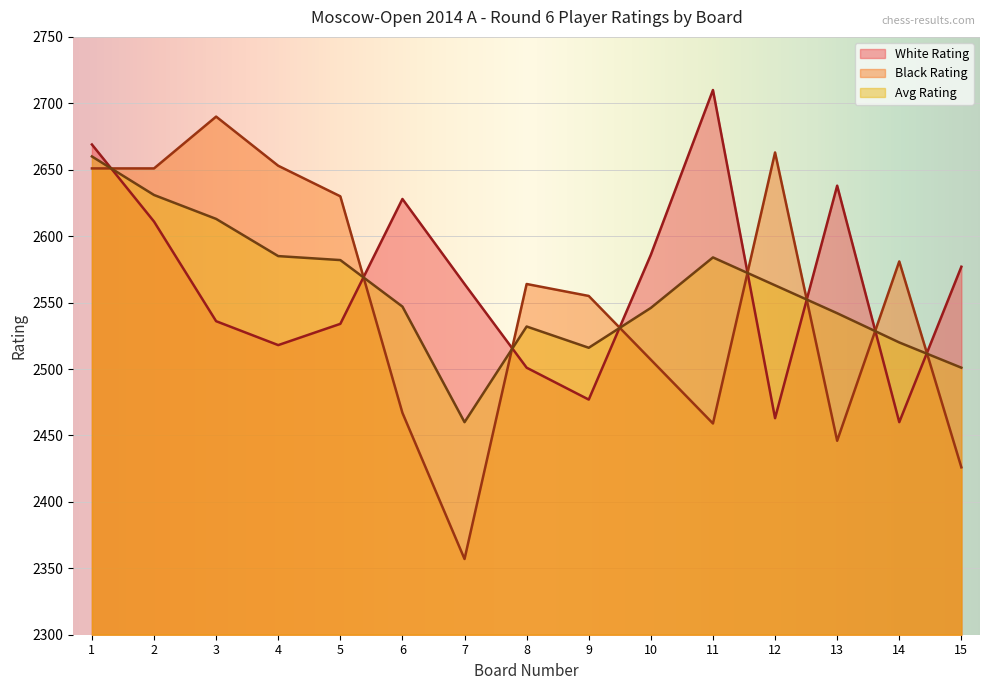

What is the difference between the maximum and minimum values in the Avg Rating series?

200